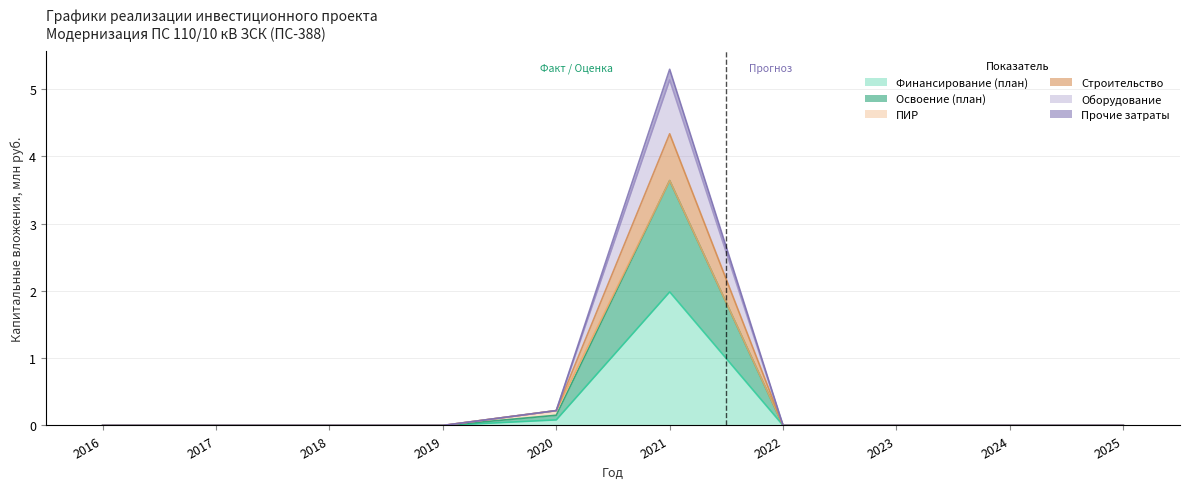

Which has a higher value, 2017 or 2019?

2017